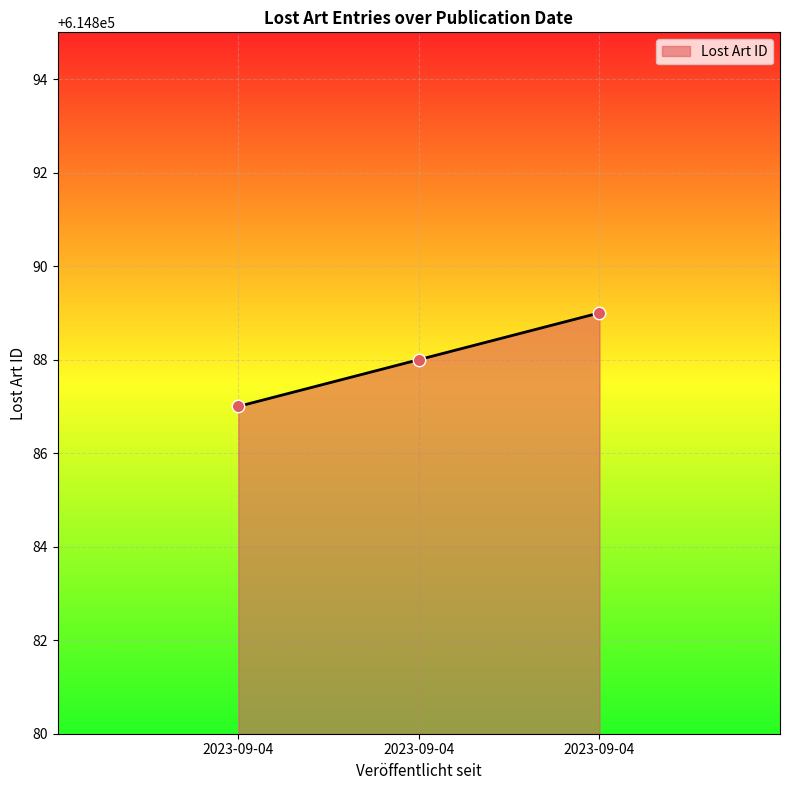

How many series are shown in this chart?

1